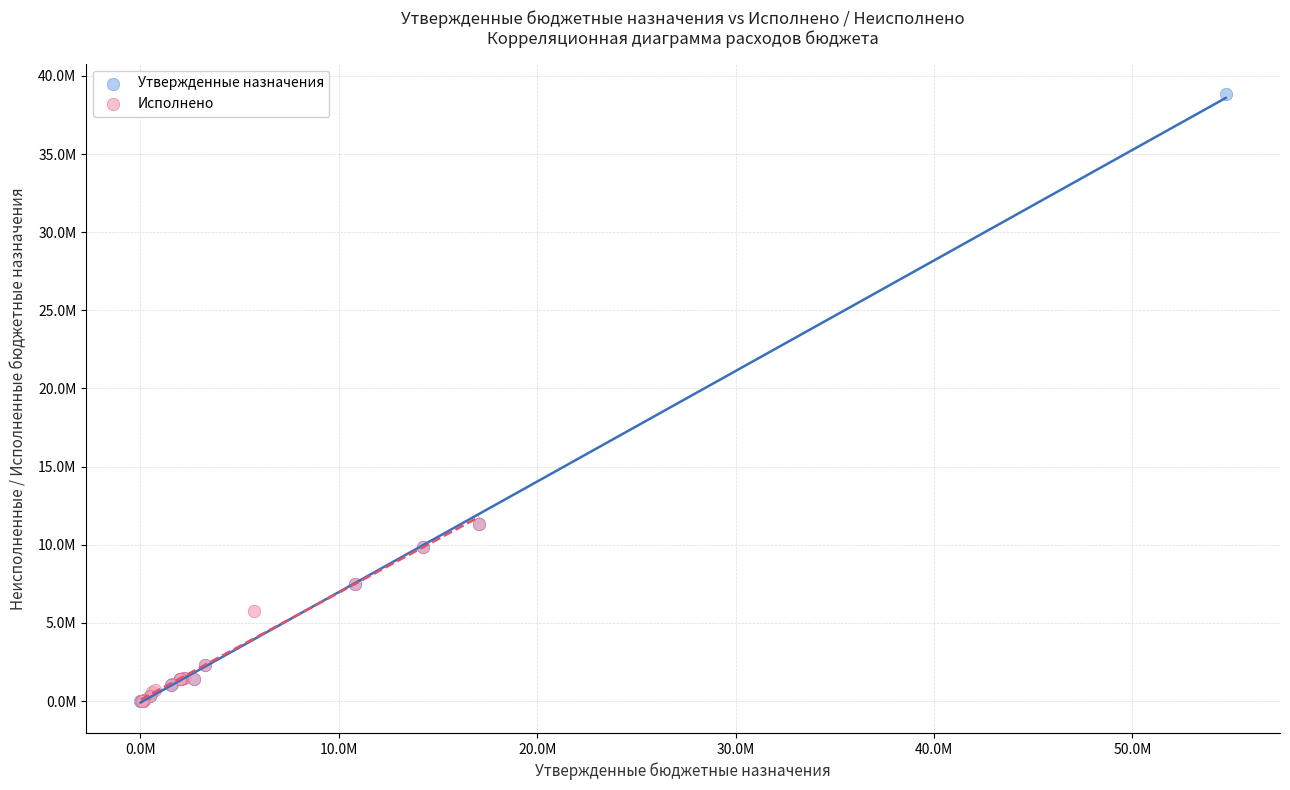

What are all the series names shown in the legend?

Утвержденные назначения, Исполнено